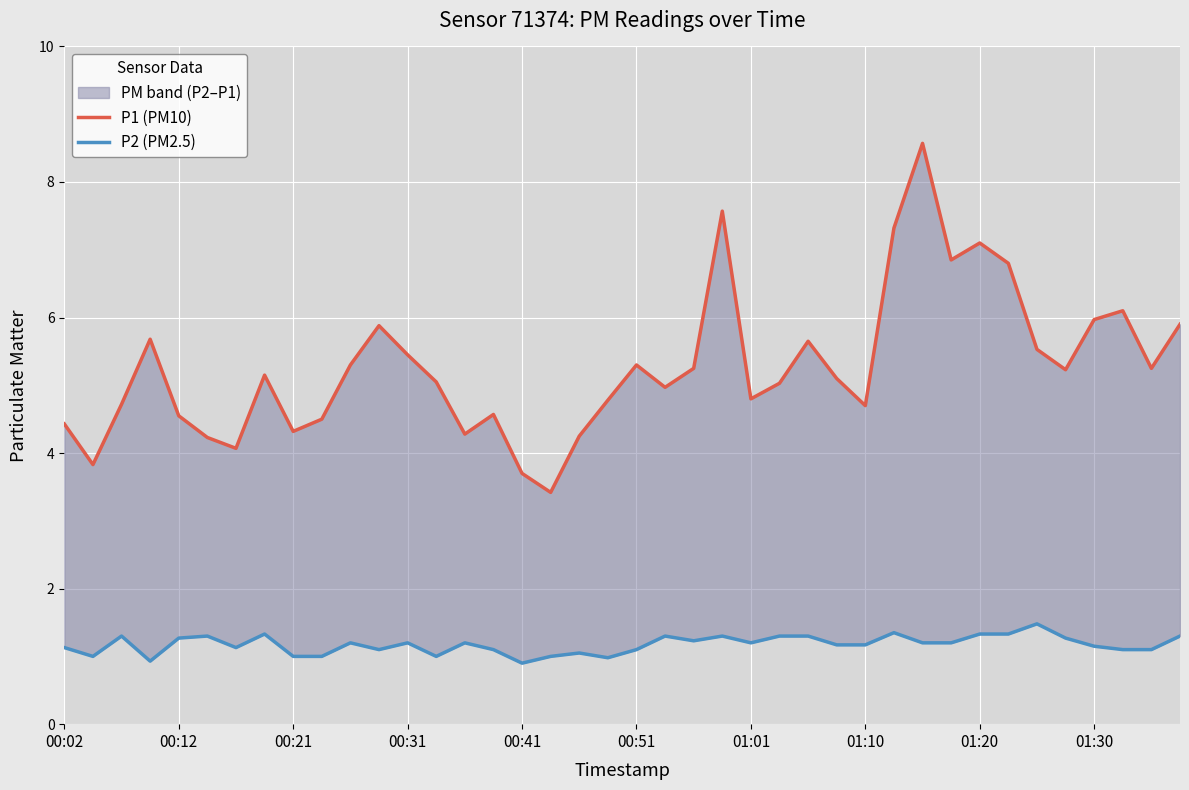

What is the minimum value for P2 (PM2.5)?

0.9